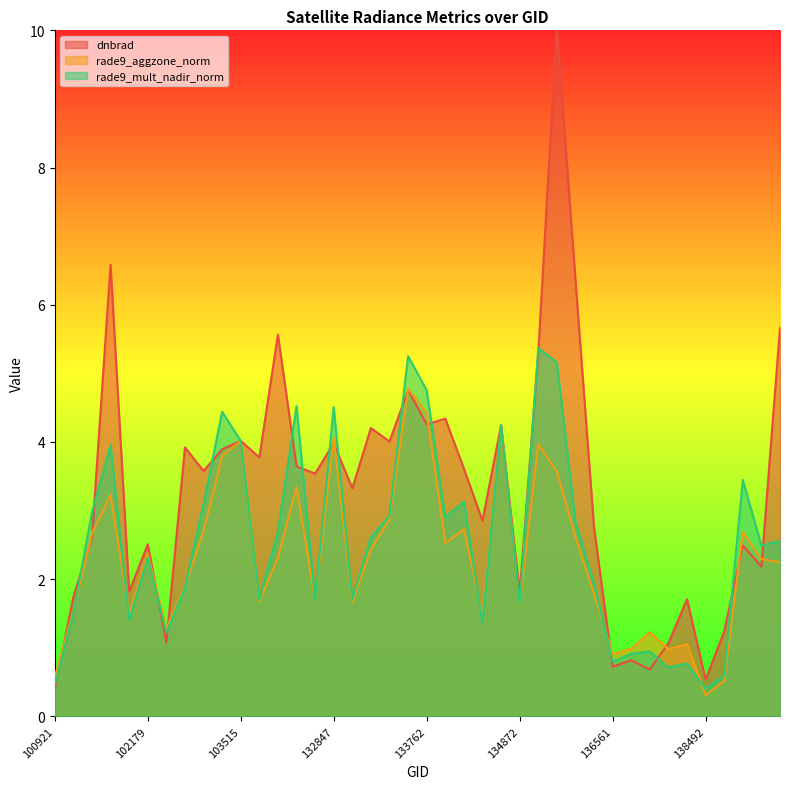

Which category has the highest value in the rade9_mult_nadir_norm series?

135048